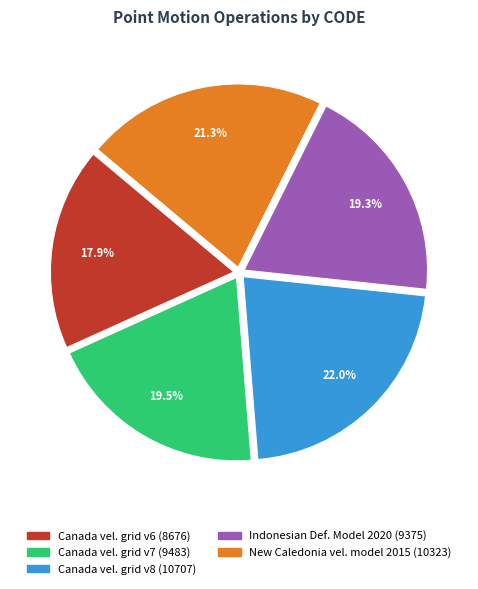

How many segments does this pie chart have?

5